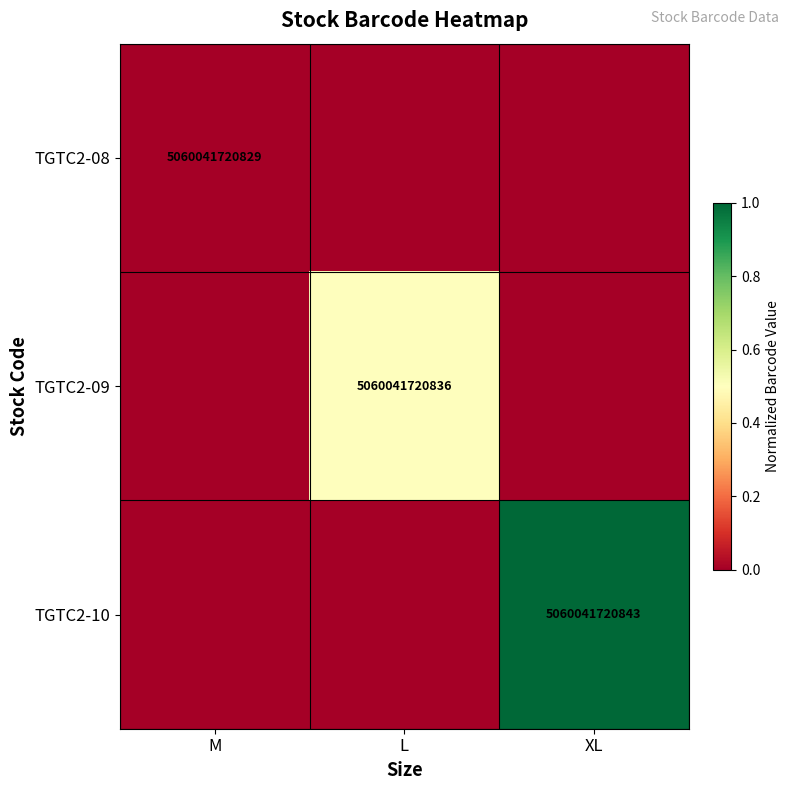

The value of TGTC2-09 at L is 5060041720836. True or false?

True